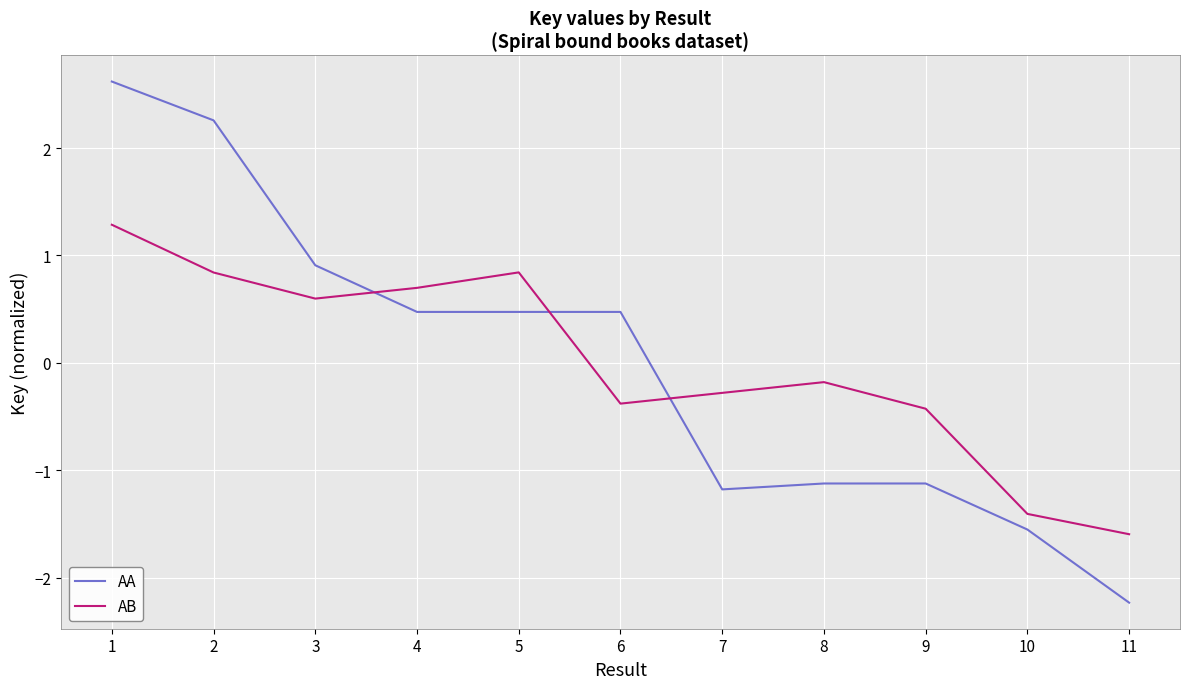

True or false: AB and AA cross at least once.

True